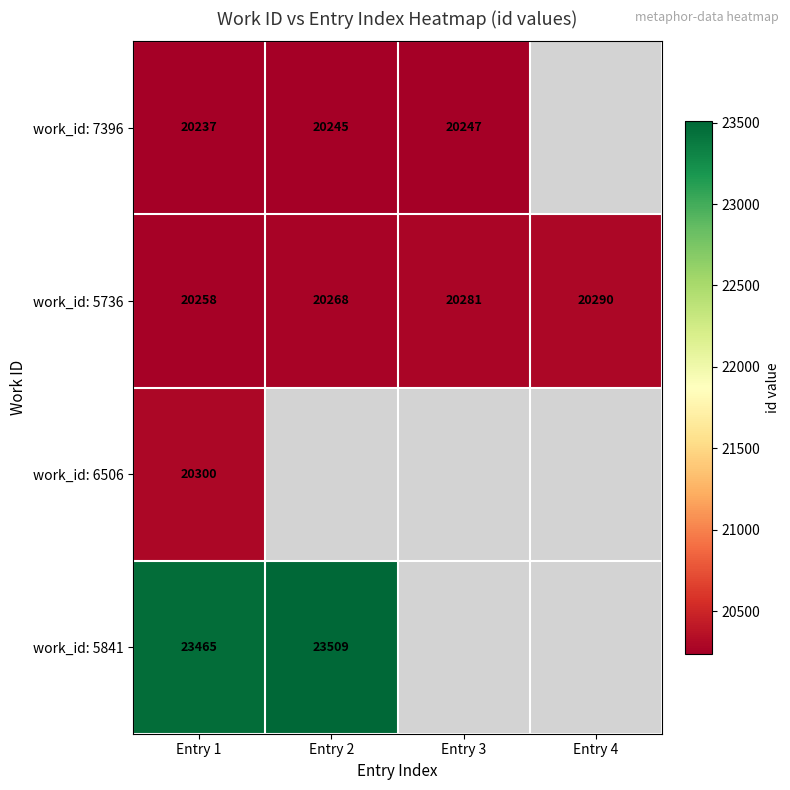

How many work_id: 5736 values are between 20268 and 20290?

3